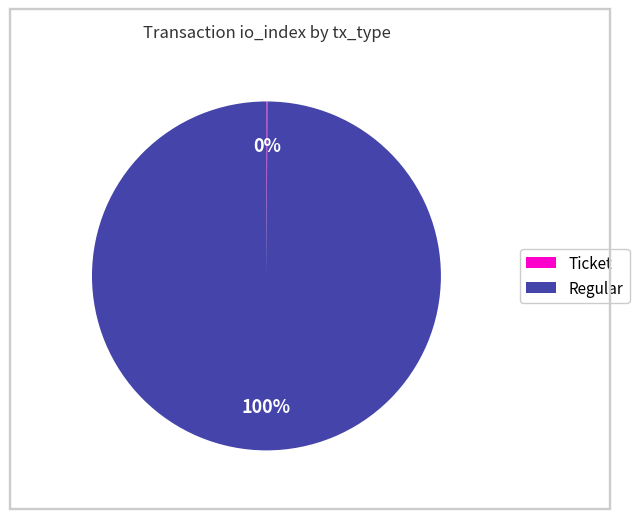

To the nearest percent, what percentage of the pie is Regular?

100%